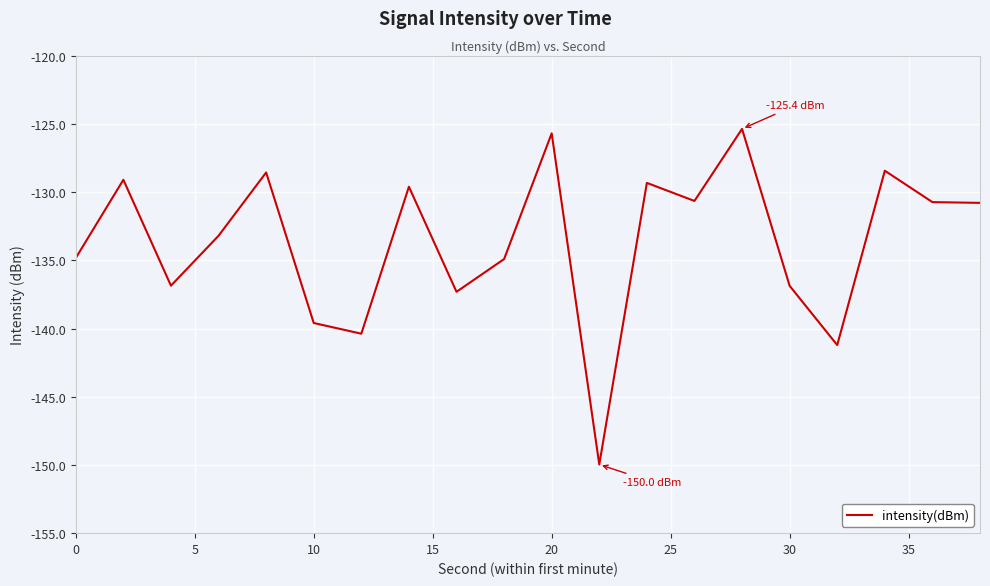

What is the sum of all values?

-2673.3